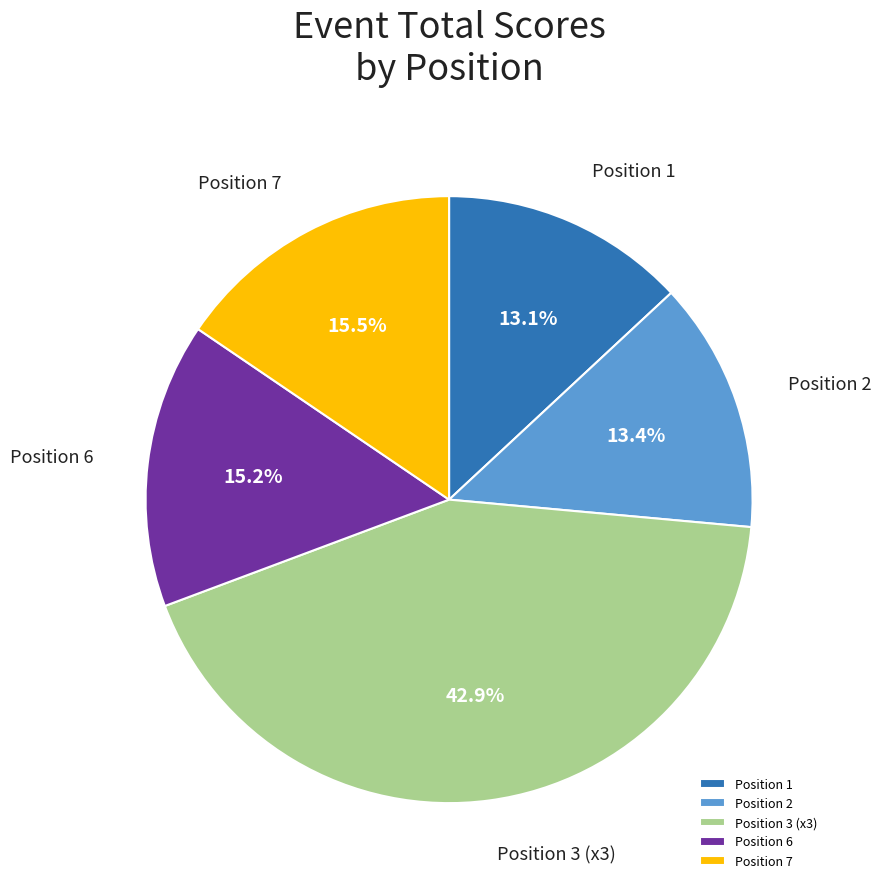

What portion of the pie excludes Position 6?

84.8%